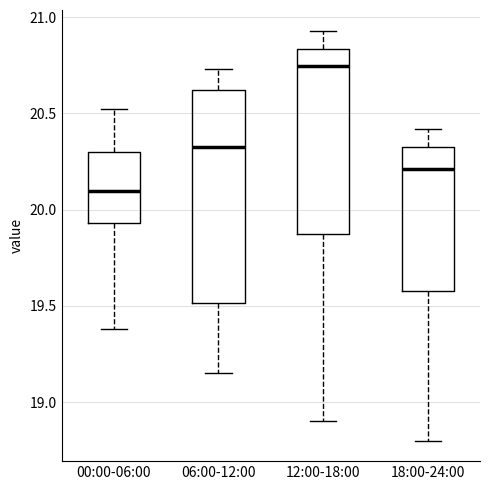

Where does the median line of the box for 12:00-18:00 sit on the y-axis? The values are not printed on the chart, so give them approximately, as read against the axis.

20.75